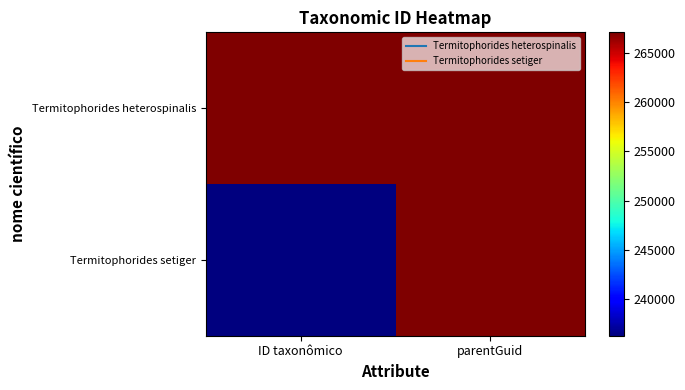

Which has a higher value, parentGuid or ID taxonômico?

ID taxonômico